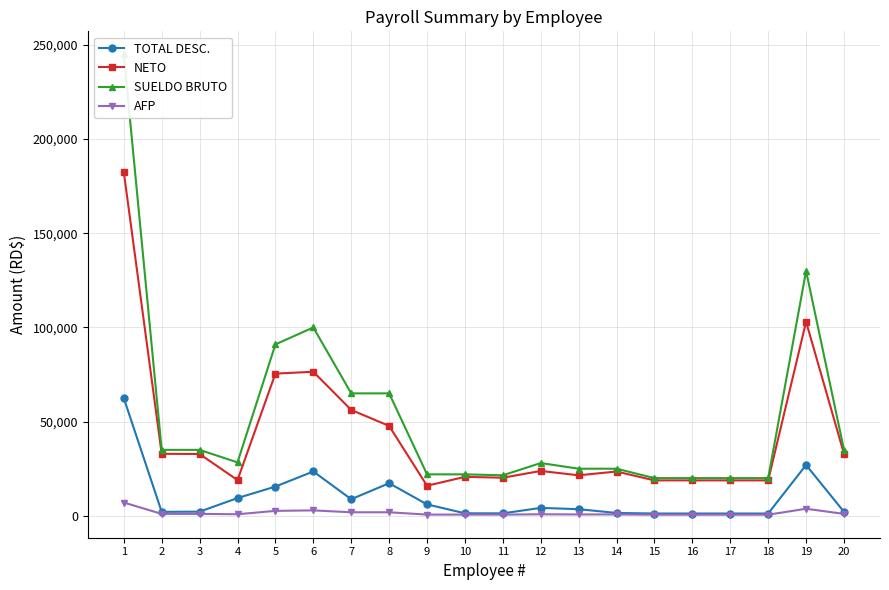

At which label does SUELDO BRUTO reach its peak?

1